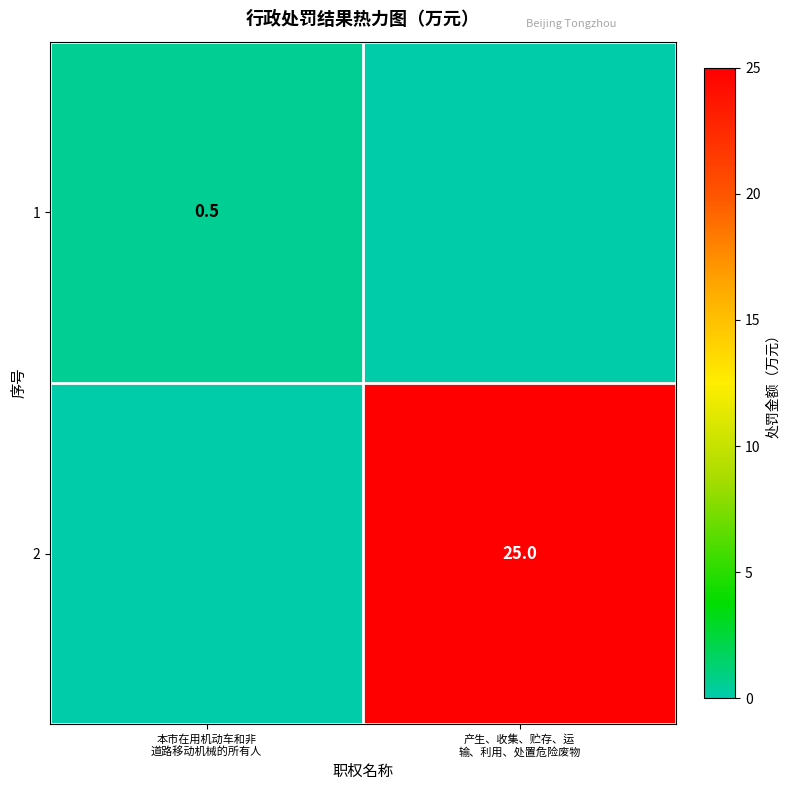

Is it true that 1 equals 0.3 at 产生、收集、贮存、运 输、利用、处置危险废物?

False